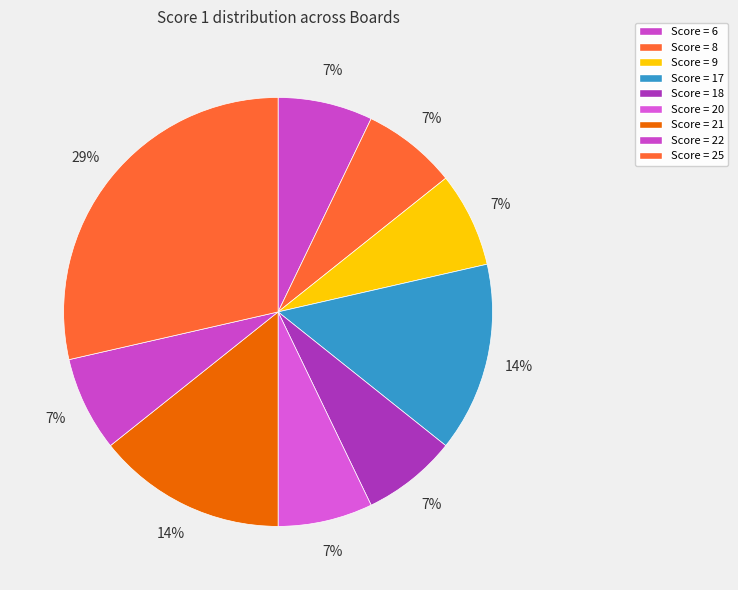

Count the number of slices in the pie.

9